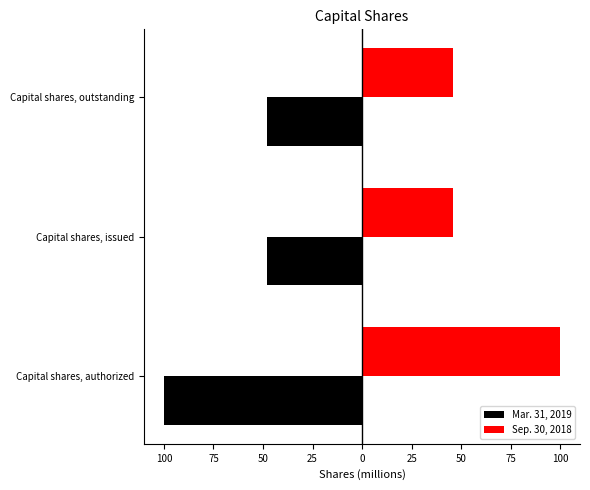

What are all the series names shown in the legend?

Mar. 31, 2019, Sep. 30, 2018